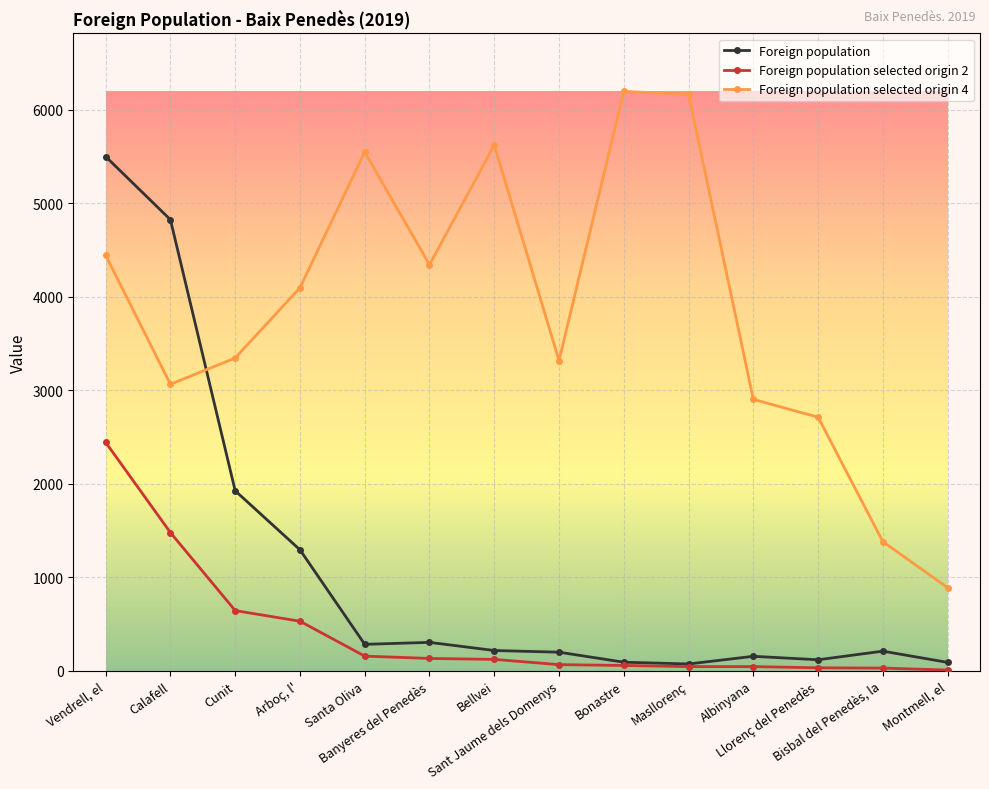

List the series in order of their overall mean, lowest first.

Foreign population selected origin 2, Foreign population, Foreign population selected origin 4